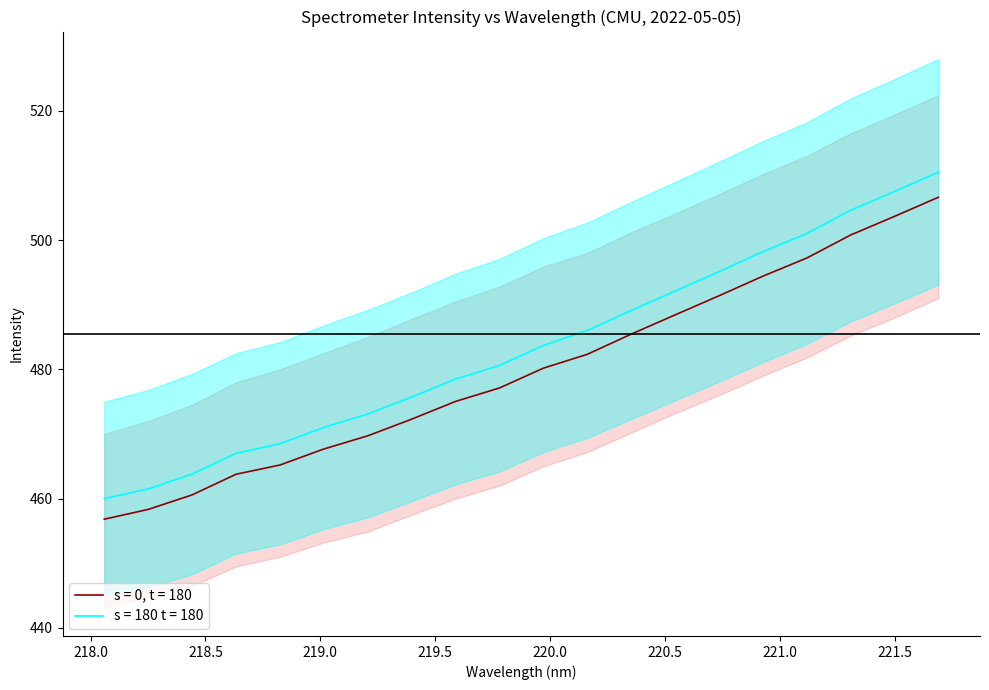

True or false: x and y cross at least once.

False